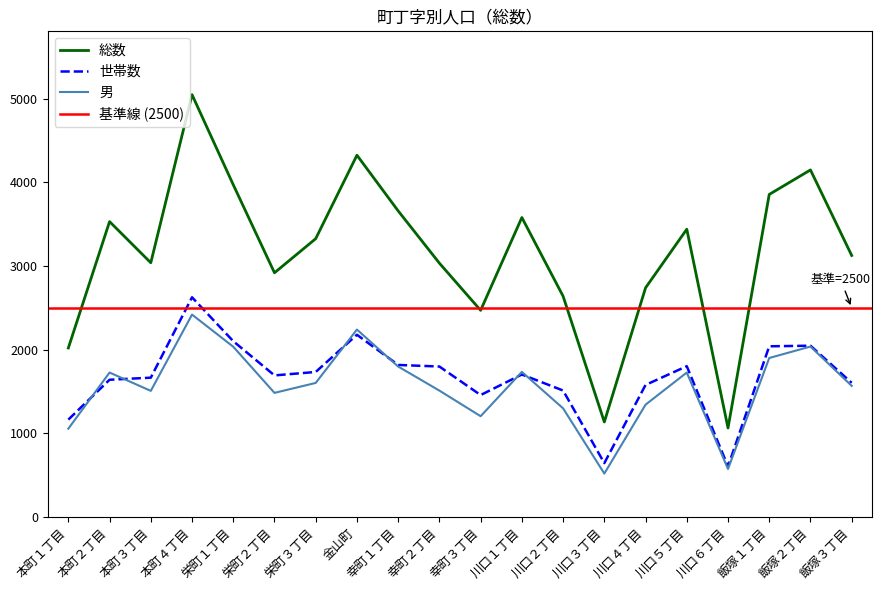

Where is the first local minimum for 男?

本町３丁目